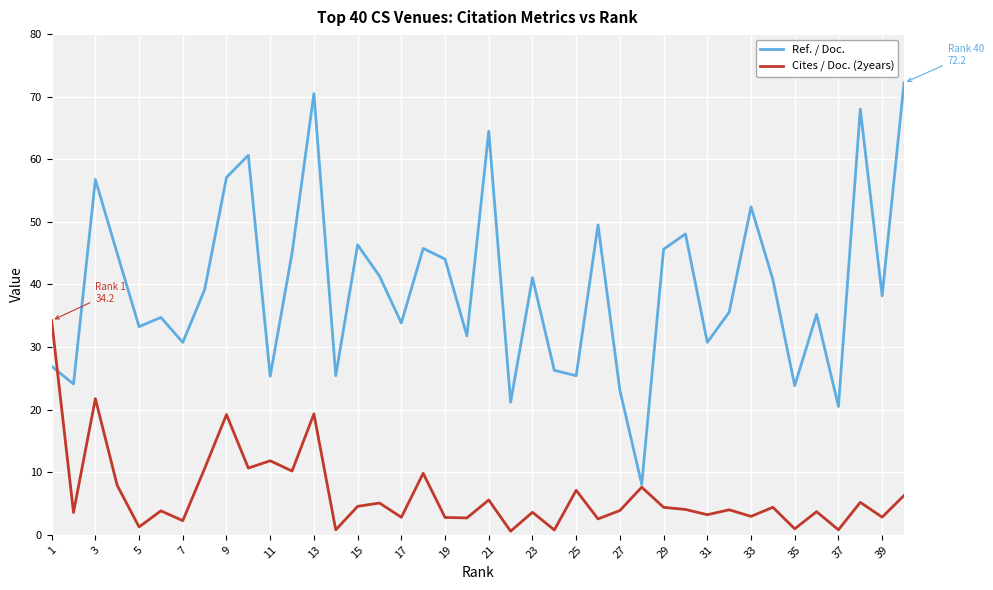

What is the sum of all Cites / Doc. (2years) values?

259.5